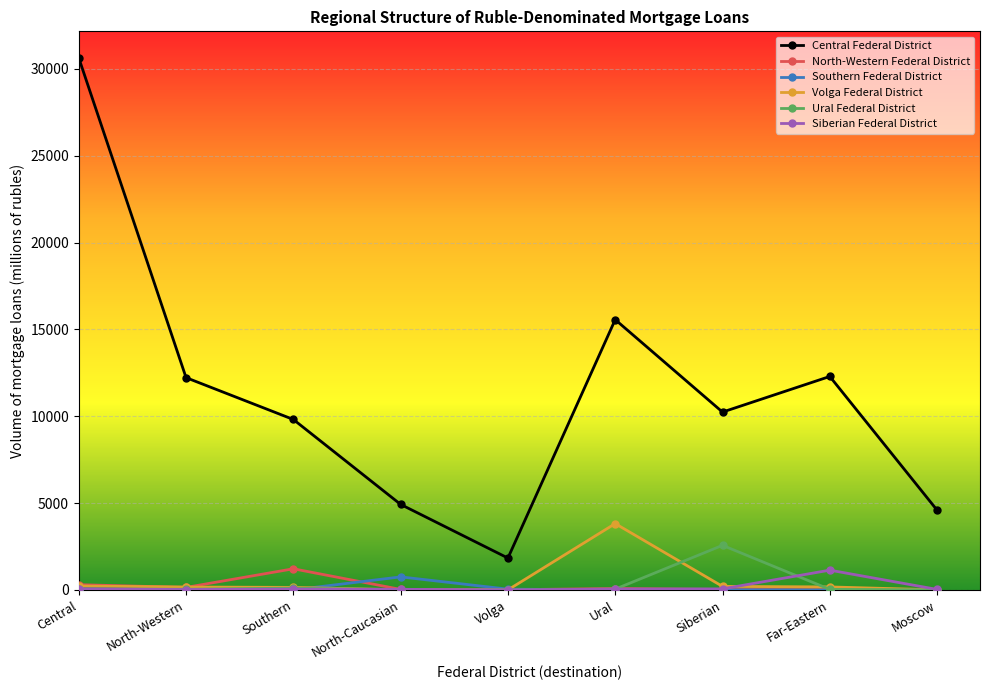

True or false: Central Federal District and North-Western Federal District cross at least once.

False